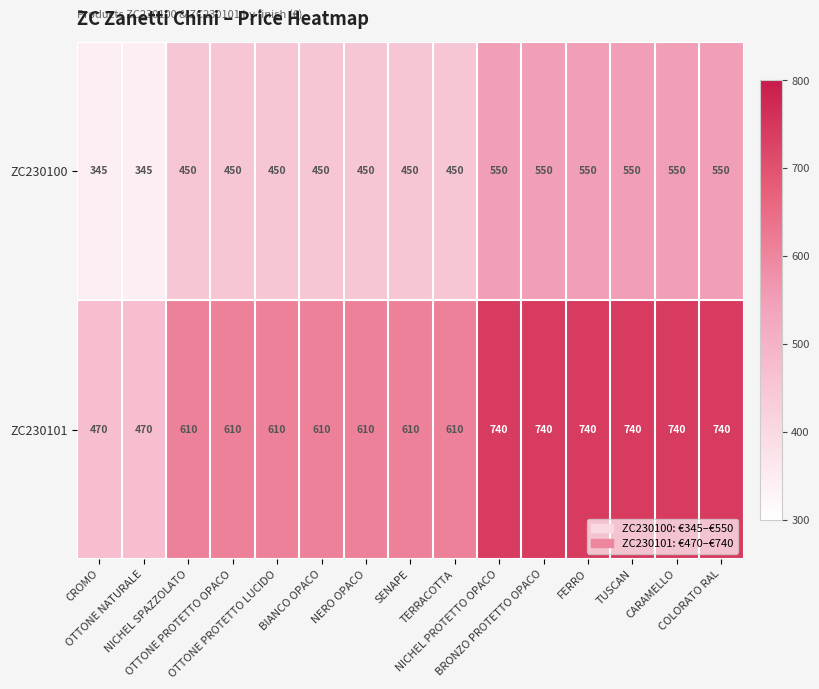

What is the difference between the highest and lowest values at OTTONE PROTETTO LUCIDO?

160